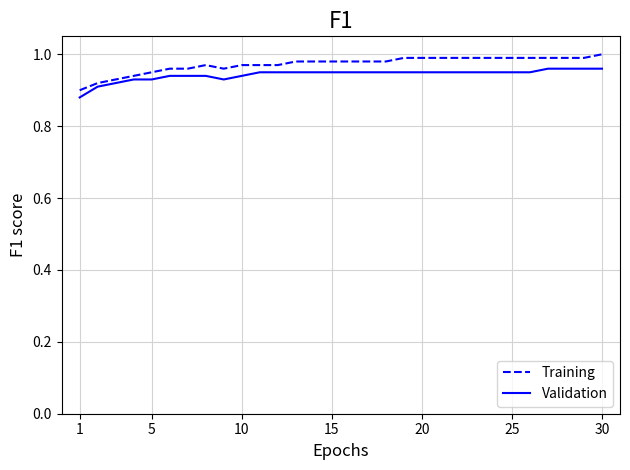

Which series has the widest spread of values?

Training